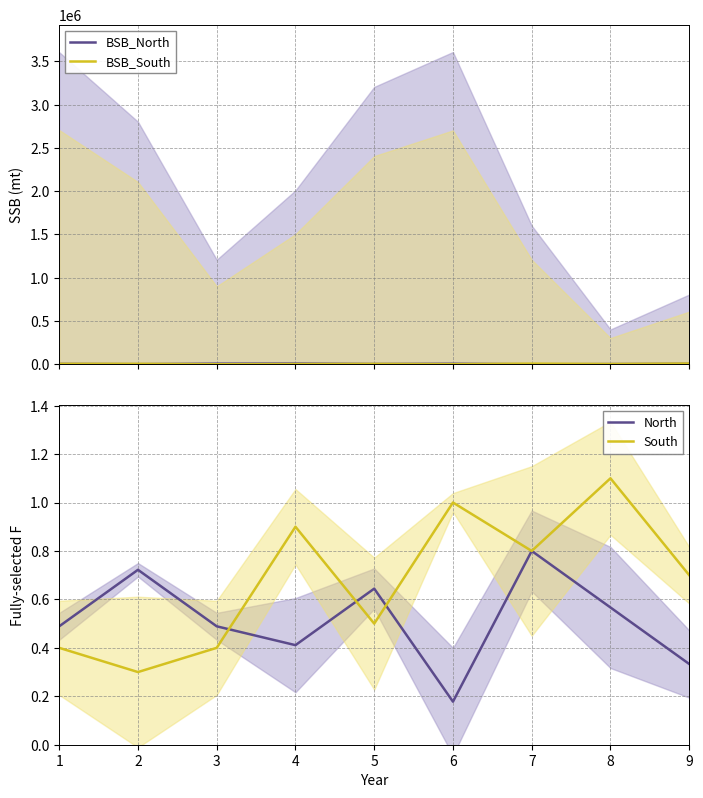

Reading left to right, extract all data points from this chart.

BSB_North: 5000.0	2000.0	8000.0	9000.0	4000.0	7000.0	1000.0	3000.0	6000.0
BSB_South: 6000.0	6000.0	1000.0	3000.0	5000.0	2000.0	8000.0	4000.0	9000.0
North: 0.5	0.7	0.5	0.4	0.6	0.2	0.8	0.6	0.3
South: 0.4	0.3	0.4	0.9	0.5	1.0	0.8	1.1	0.7